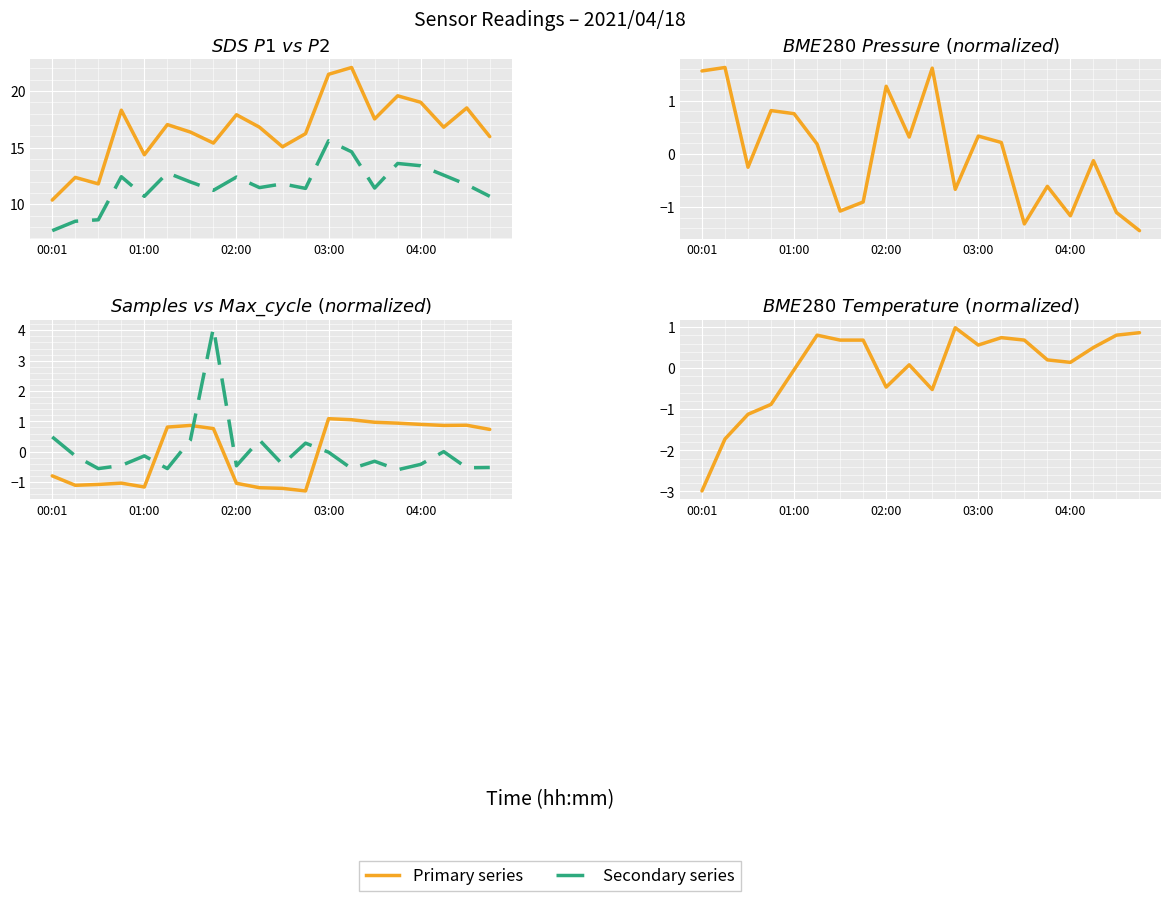

Which category has the highest value across all series?

13